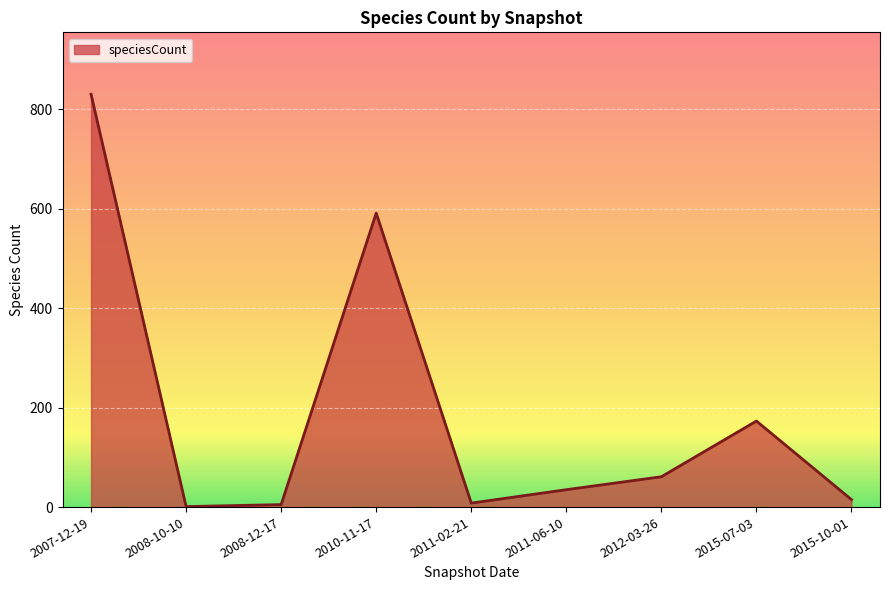

What is the difference between the values at 2015-10-01 and 2012-03-26?

46